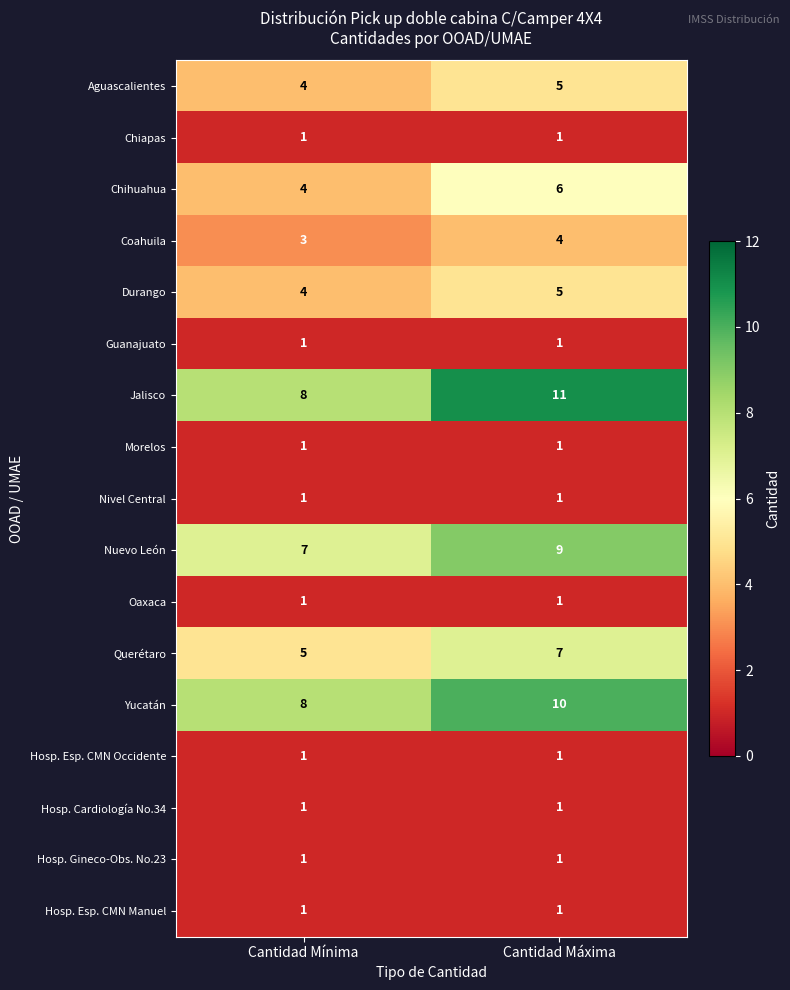

At which category does the chart reach its peak across all series?

Cantidad Máxima